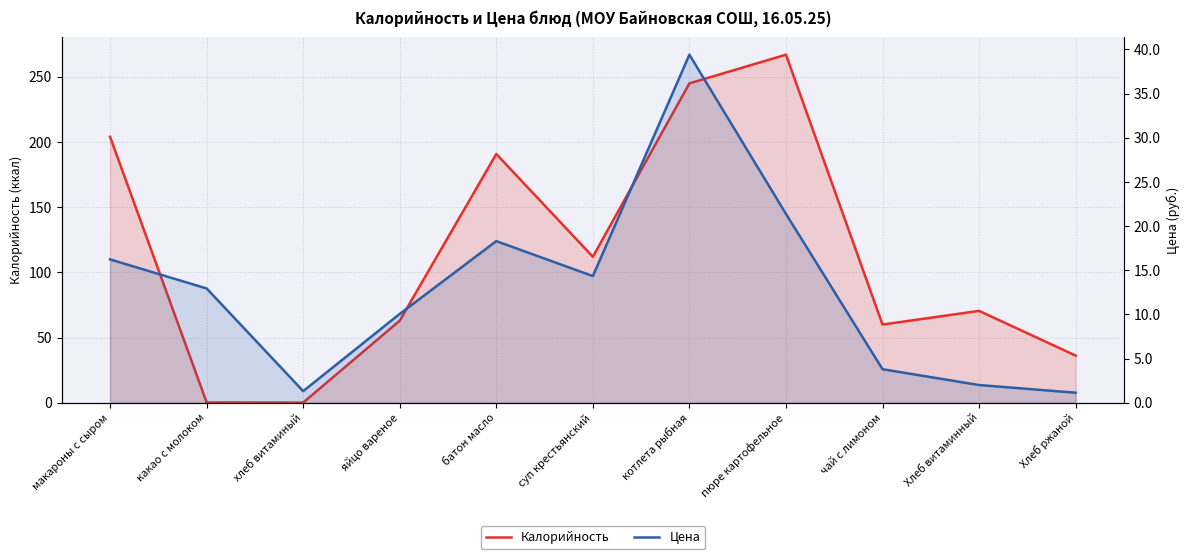

What is the average value of the Цена series?

12.8